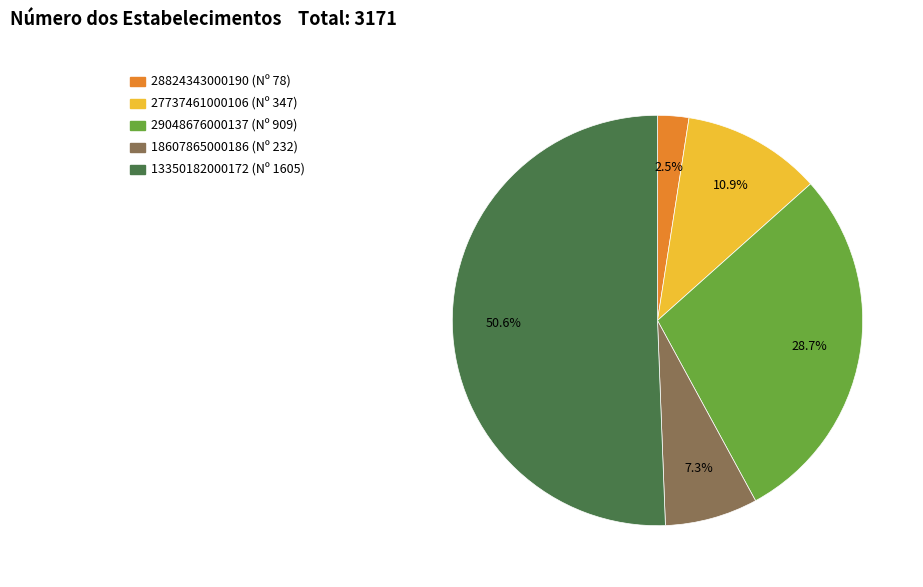

Which category accounts for the majority?

13350182000172